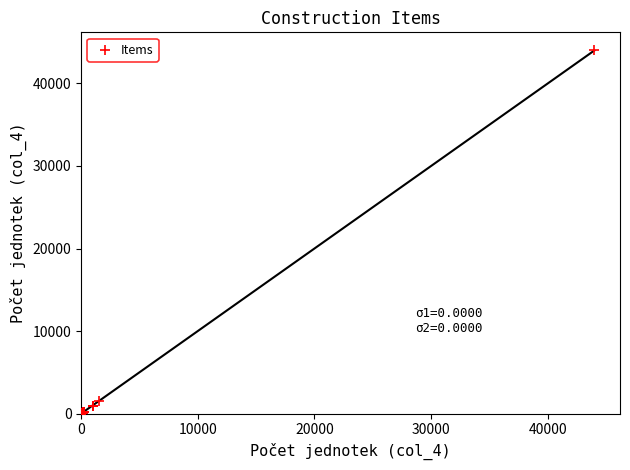

What Y value in the scatter plot is closest to 22000?

1520